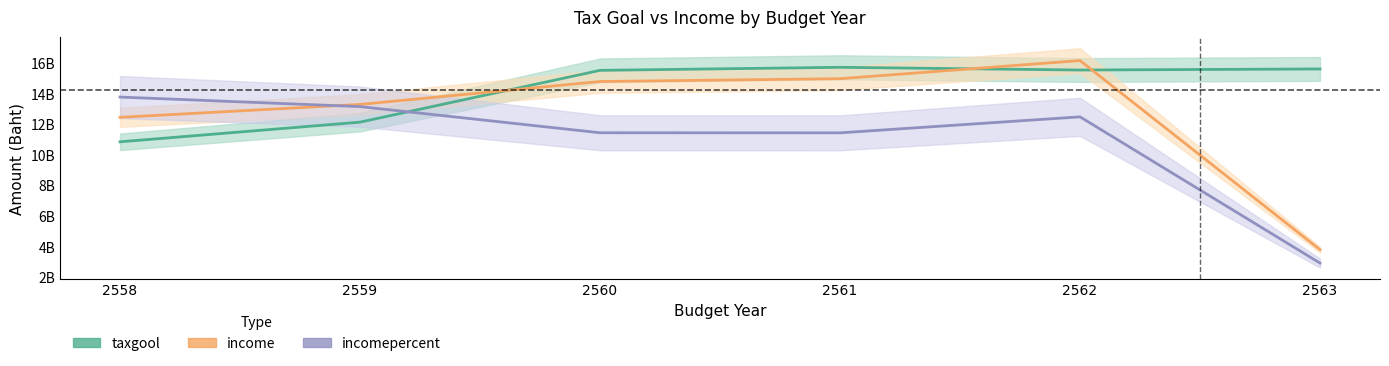

Is it true that taxgool equals 15877140492.3 at 2559?

False